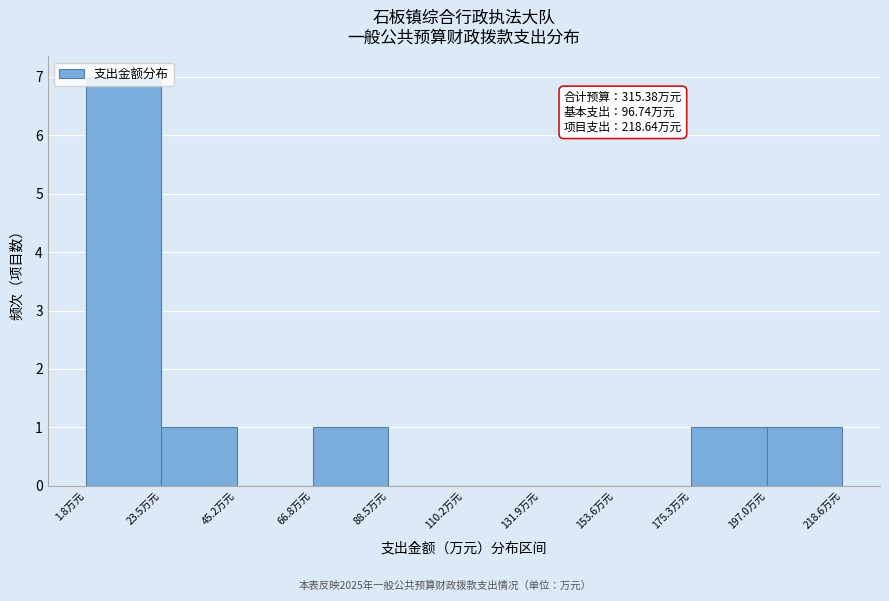

Over which range of the x-axis is the bar tallest?

0 to 25